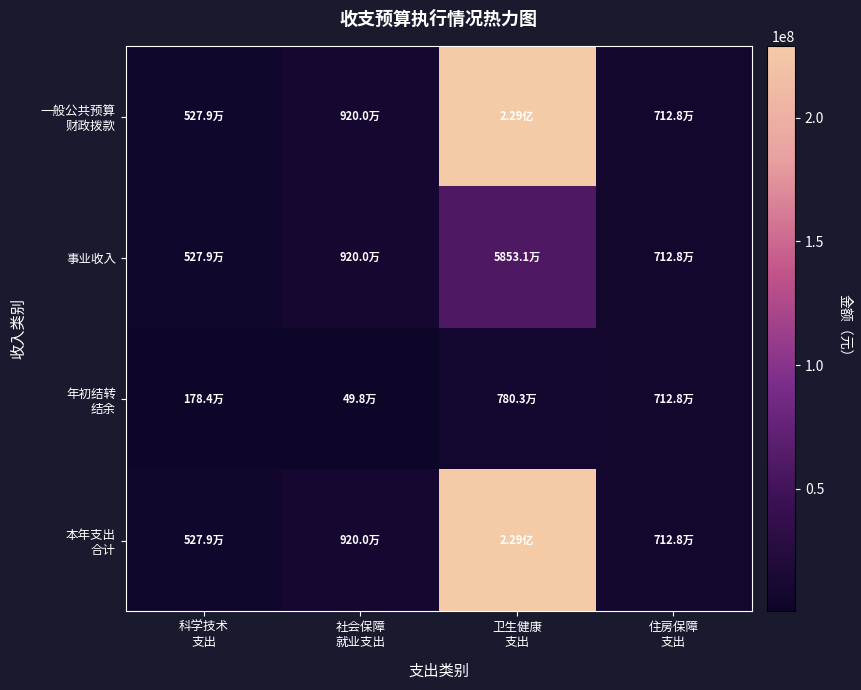

Which series has the widest spread of values?

一般公共预算 财政拨款